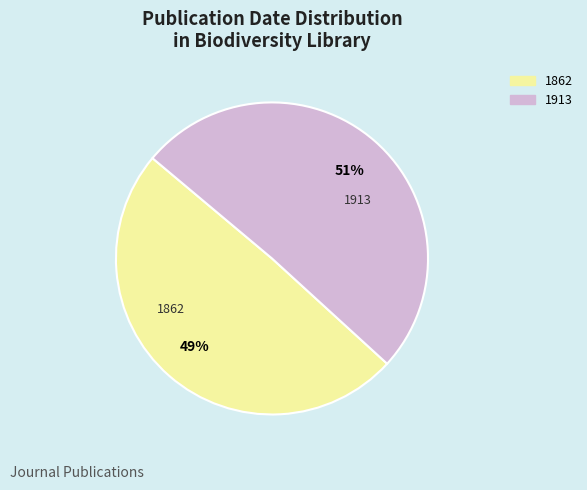

Does any single category account for the majority?

Yes